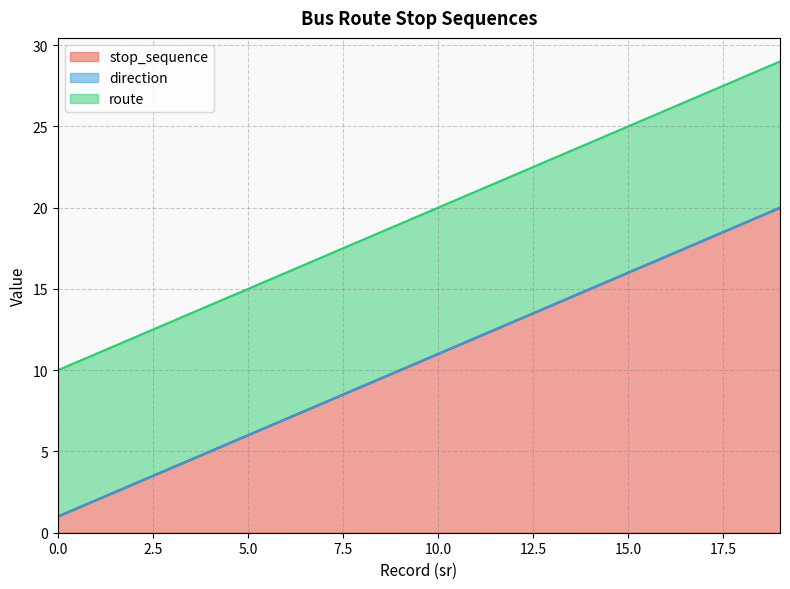

Which series has the largest range (max minus min)?

stop_sequence